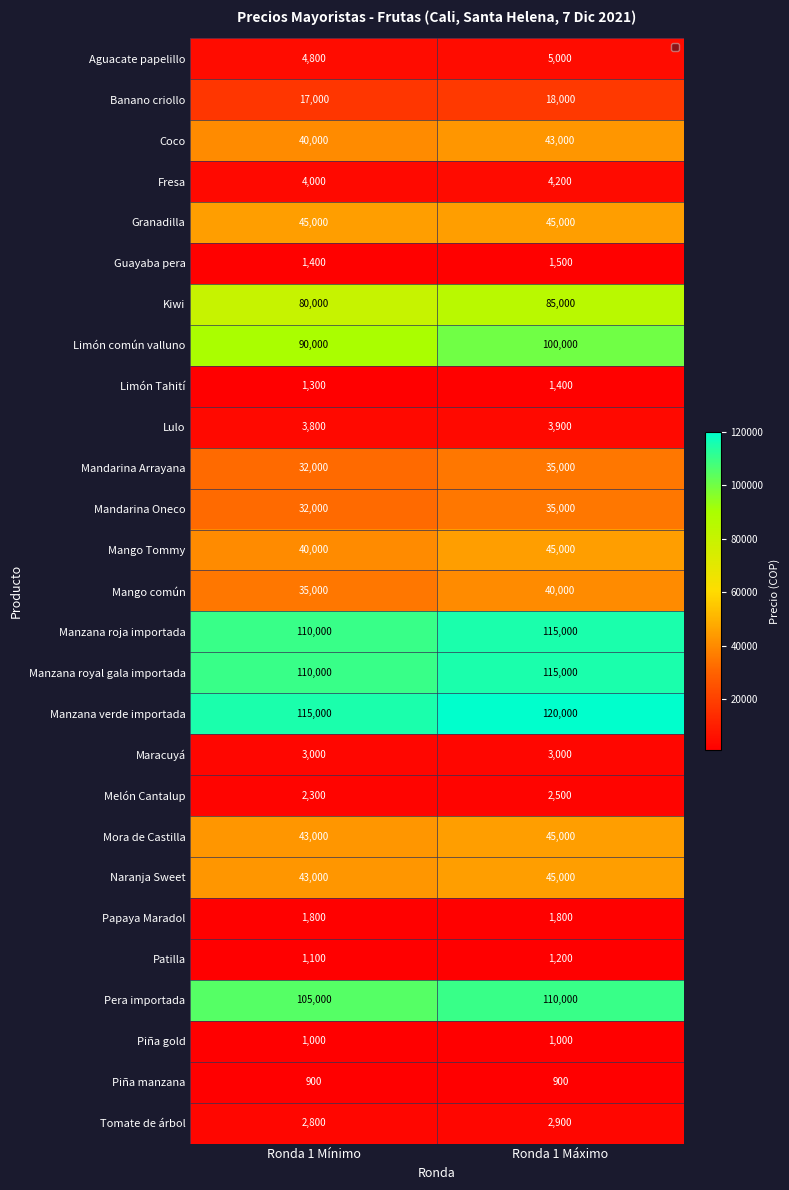

Which series has the largest range (max minus min)?

Limón común valluno